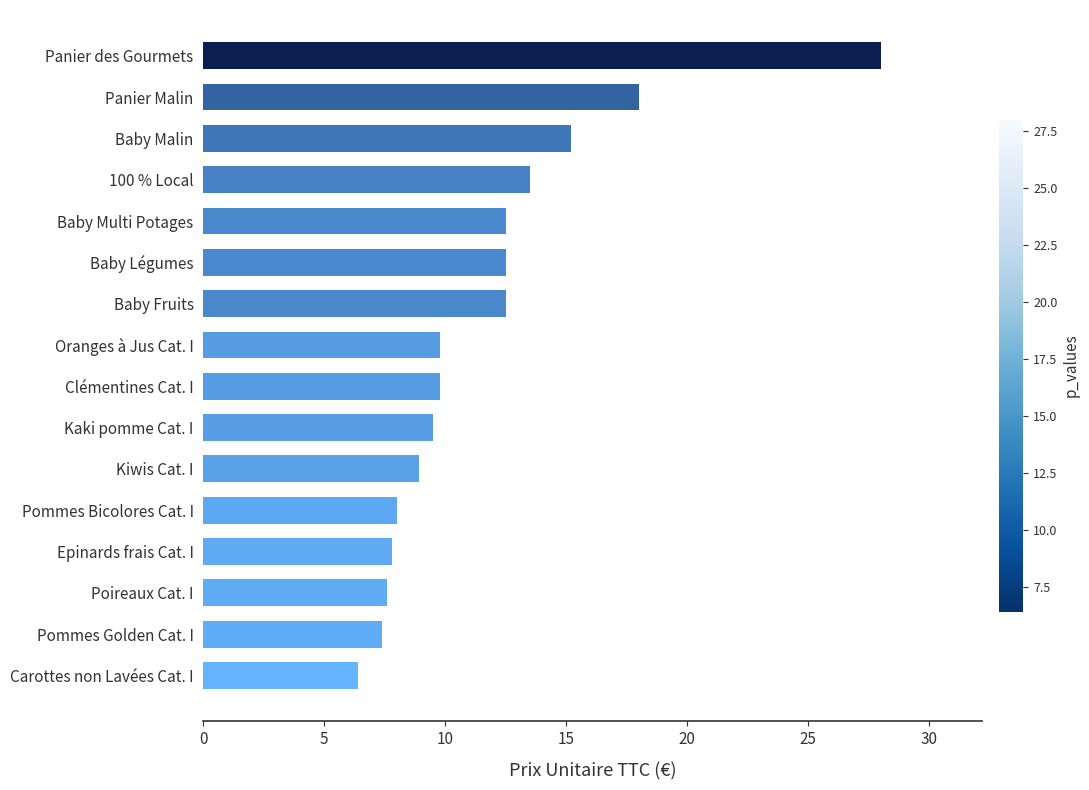

The chart shows a value of 7.8 at Epinards frais Cat. I. True or false?

True